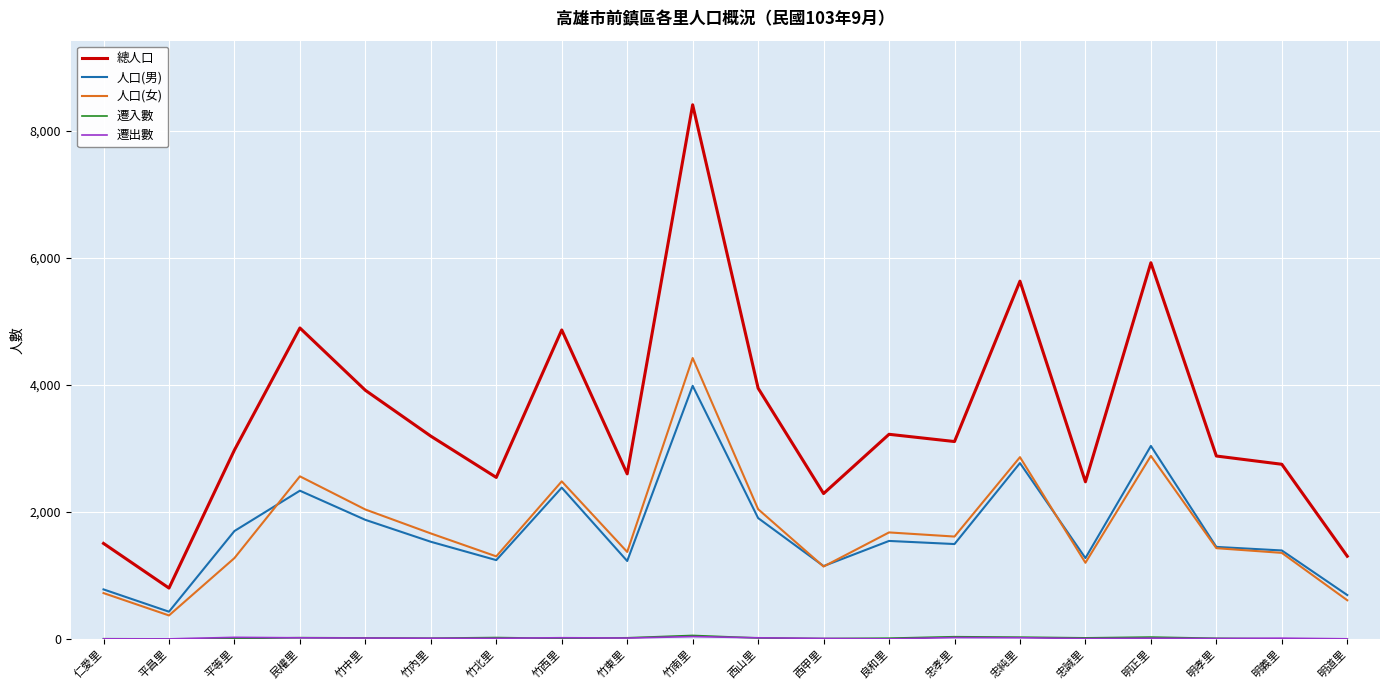

True or false: 總人口 and 人口(女) cross at least once.

False